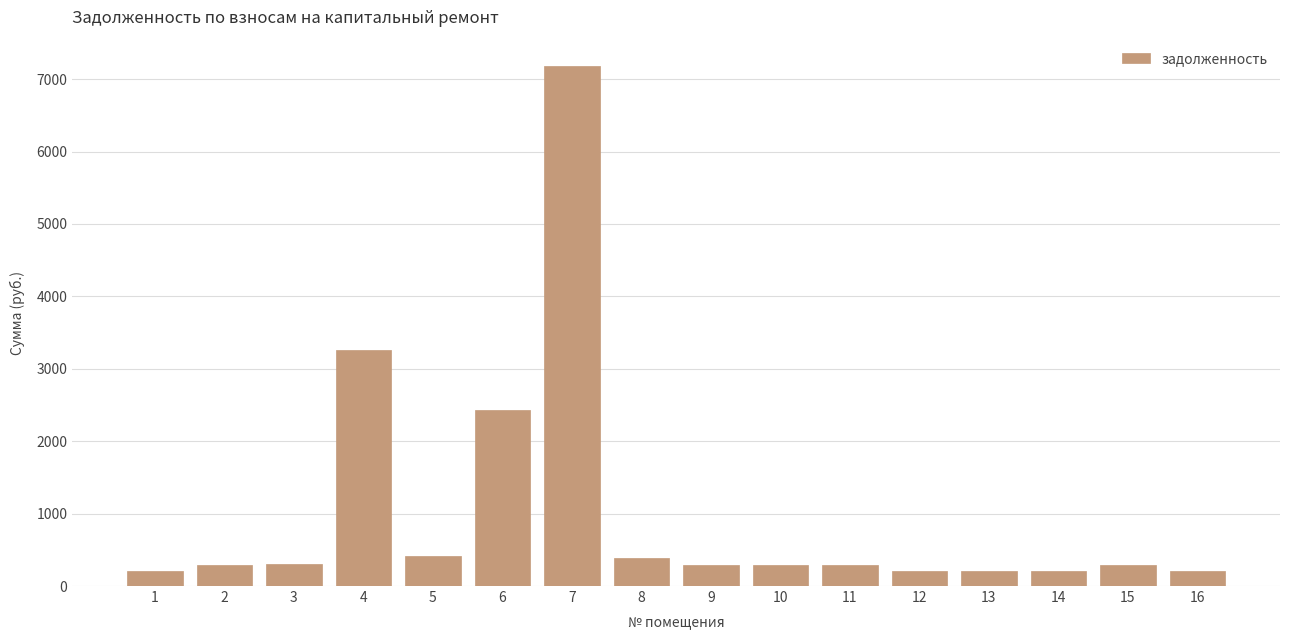

What is the value of the 12th bar from the left?

211.8